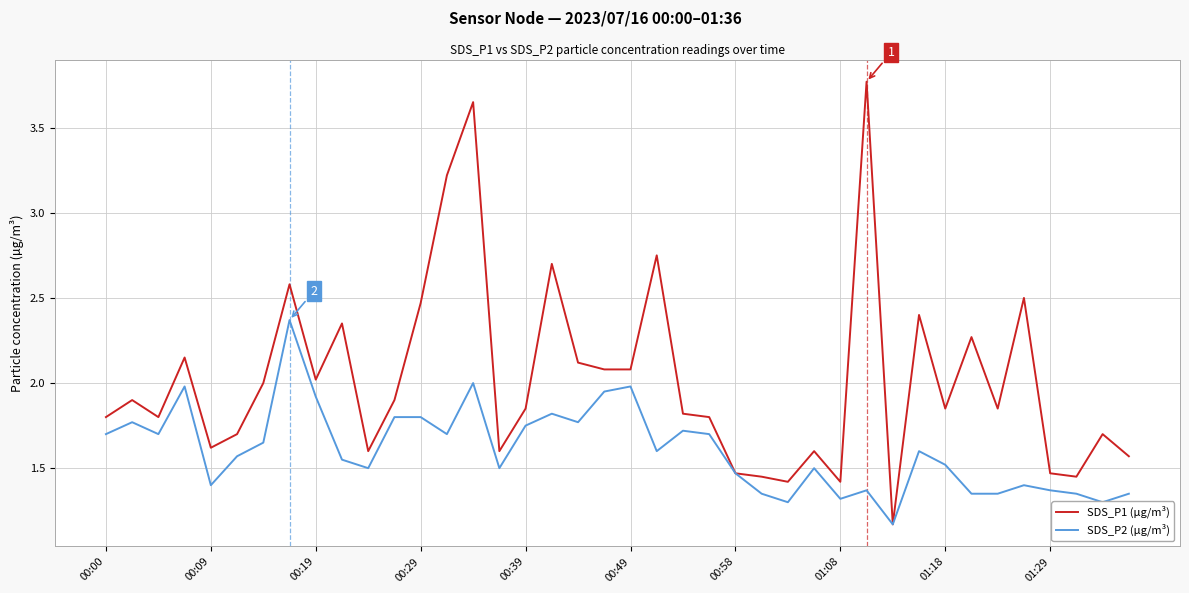

Which series has the largest total across all categories?

SDS_P1 (µg/m³)